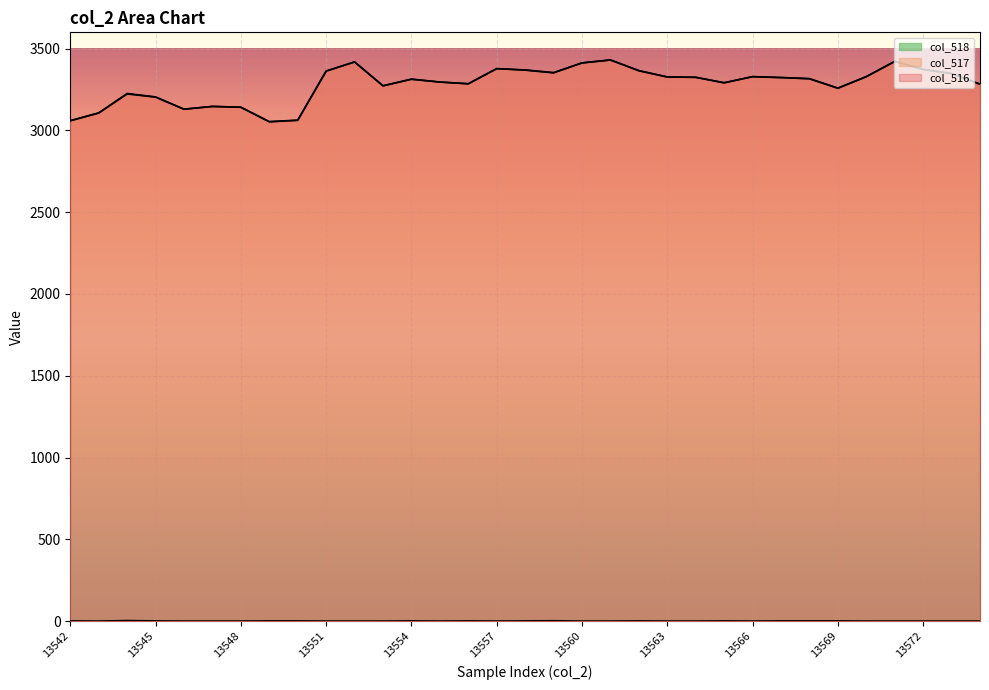

In col_516, how many points are higher than both neighbors (excluding endpoints)?

8